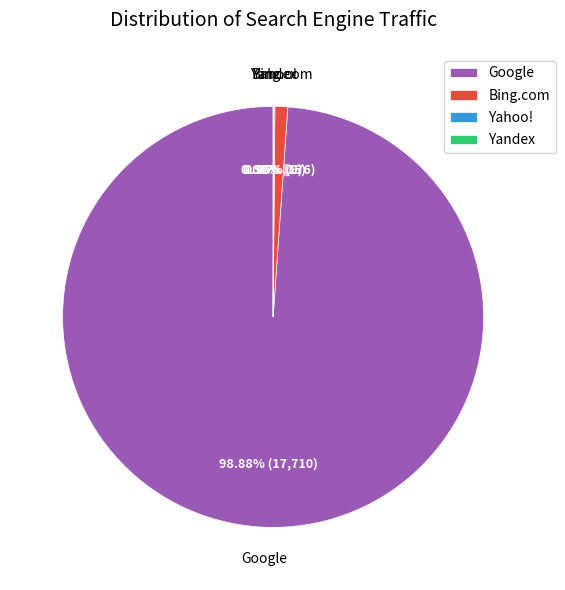

Is there any slice that represents more than half of the pie?

Yes